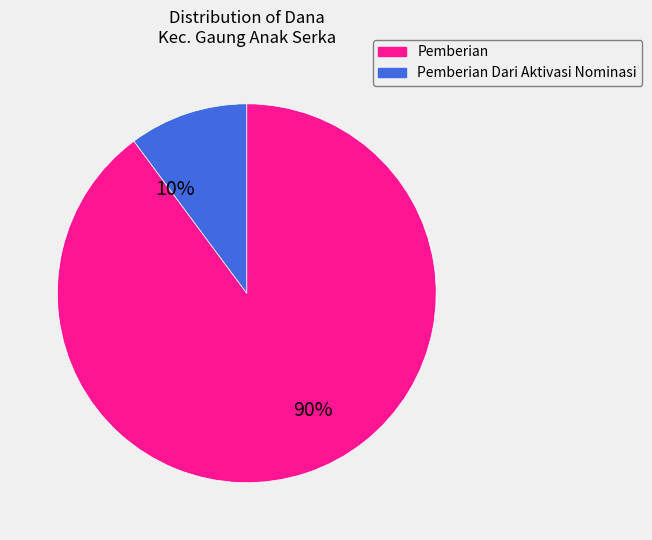

To the nearest percent, what is the average slice percentage?

50%